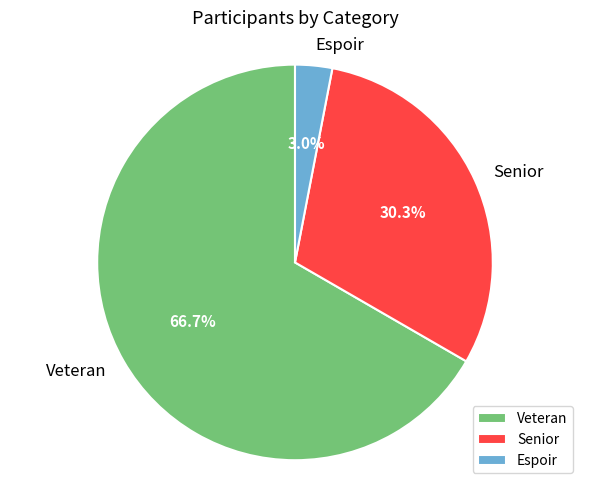

Rank the categories by value from highest to lowest.

Veteran, Senior, Espoir